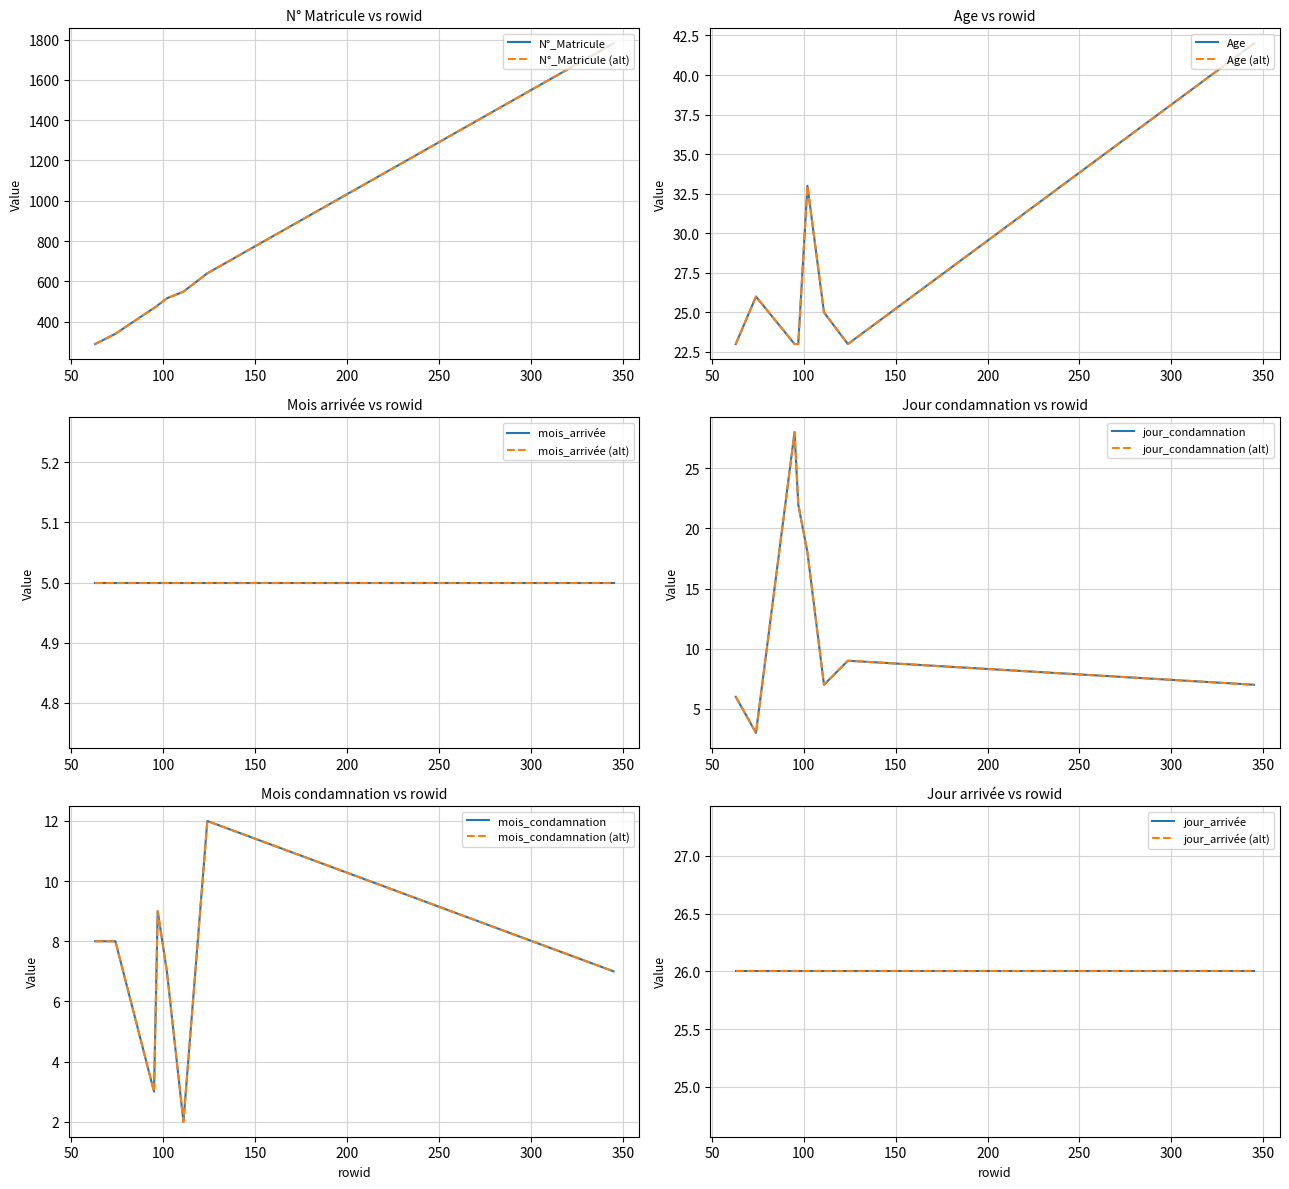

The jour_condamnation series shows 9 at 124. True or false?

True